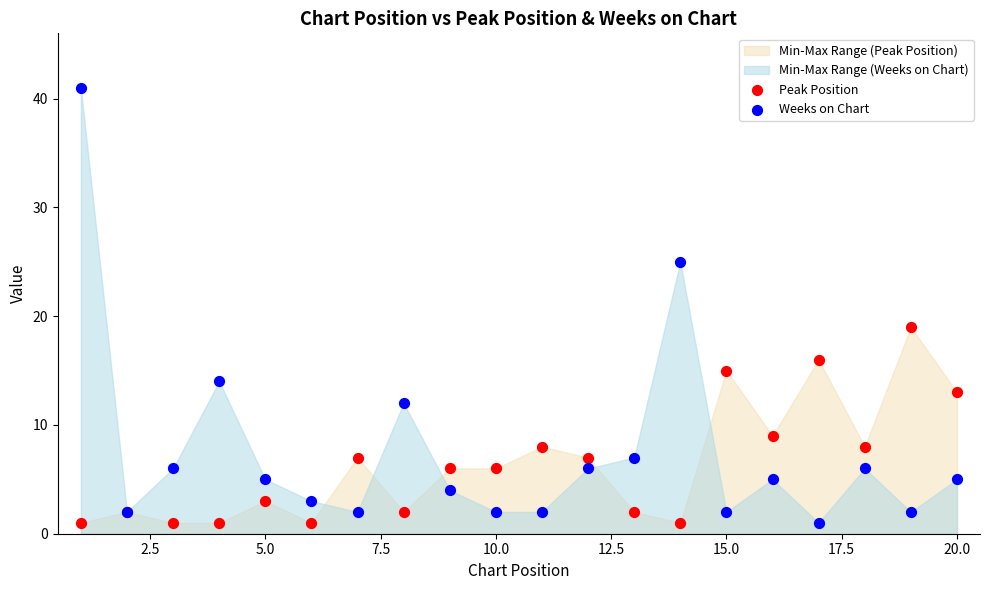

Which series has the widest spread of Y values?

Weeks on Chart